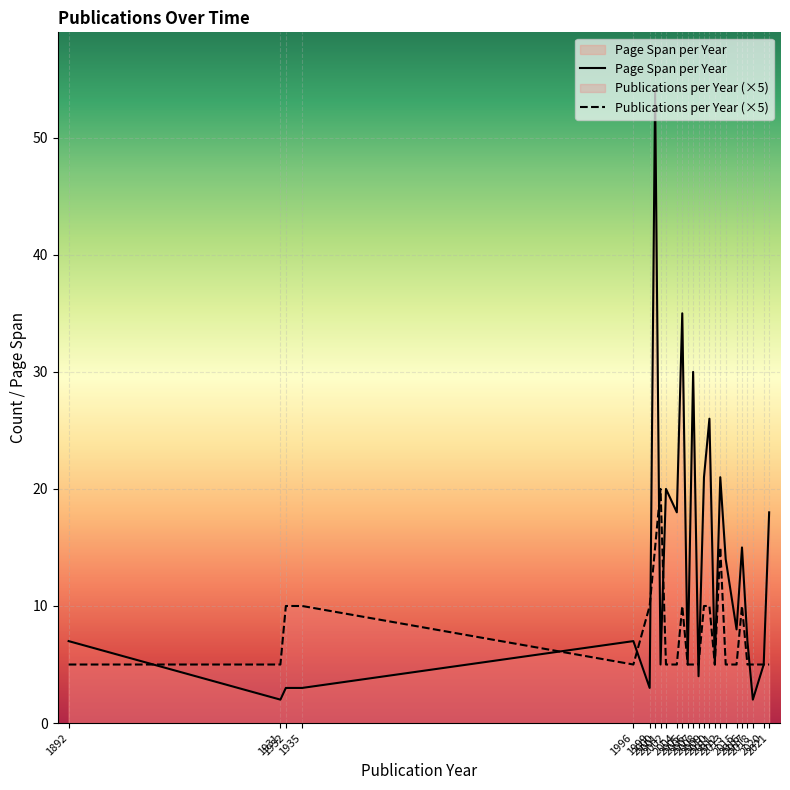

Reading right to left, extract all data points from this chart.

Page Span per Year: 2021=18	2020=5	2018=2	2017=7	2016=15	2015=8	2013=14	2012=21	2011=5	2010=26	2009=21	2008=4	2007=30	2006=5	2005=35	2004=18	2002=20	2001=5	2000=54	1999=3	1996=7	1935=3	1932=3	1931=2	1892=7
Publications per Year (×5): 2021=5	2020=5	2018=5	2017=5	2016=10	2015=5	2013=5	2012=15	2011=5	2010=10	2009=10	2008=5	2007=5	2006=5	2005=10	2004=5	2002=5	2001=20	2000=15	1999=10	1996=5	1935=10	1932=10	1931=5	1892=5